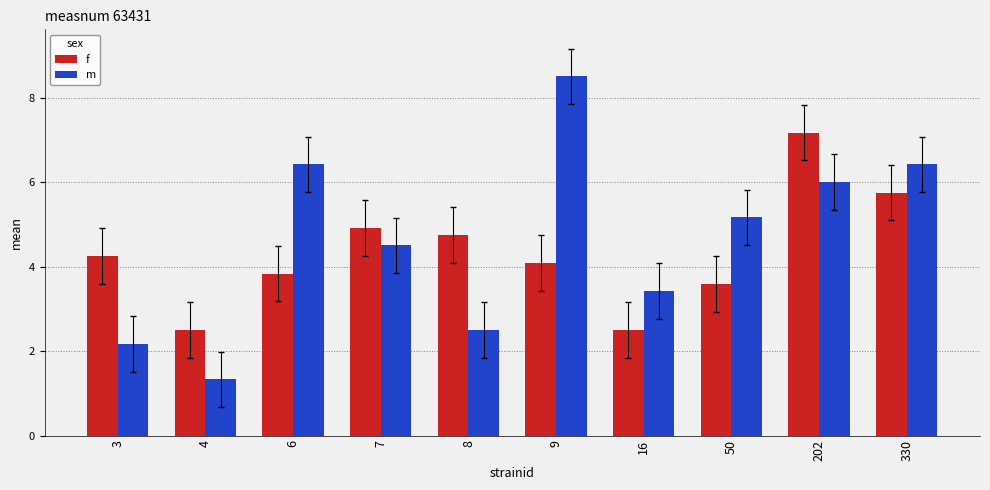

What is the value of the m bar at the 2nd from the left?

1.3